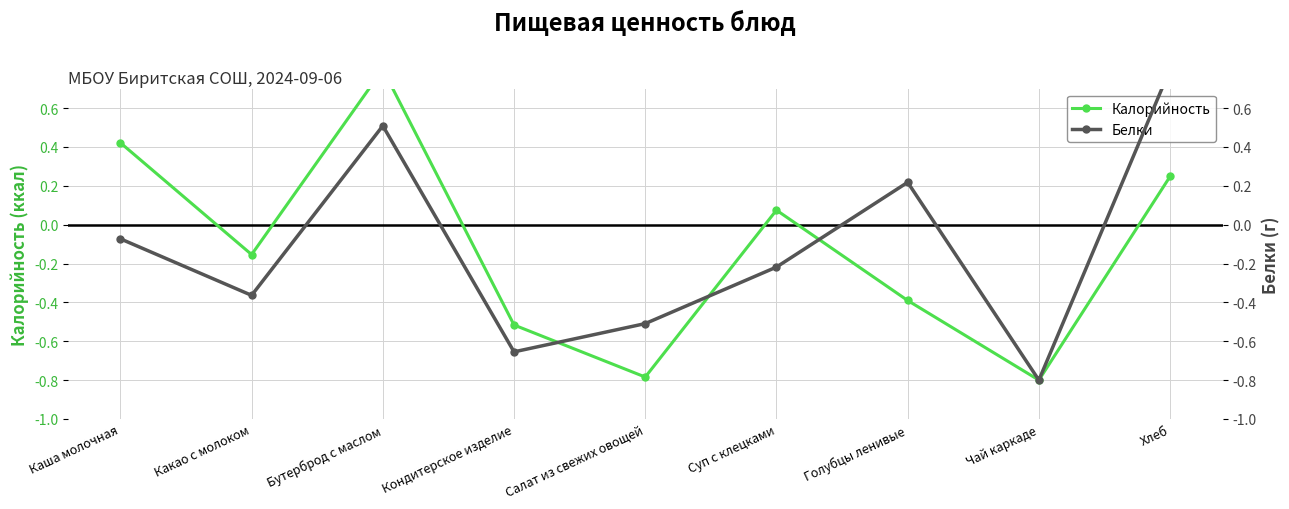

Reading right to left, transcribe all the data shown in this chart.

Калорийность: 0.2	-0.8	-0.4	0.1	-0.8	-0.5	0.8	-0.2	0.4
Белки: 0.8	-0.8	0.2	-0.2	-0.5	-0.7	0.5	-0.4	-0.1